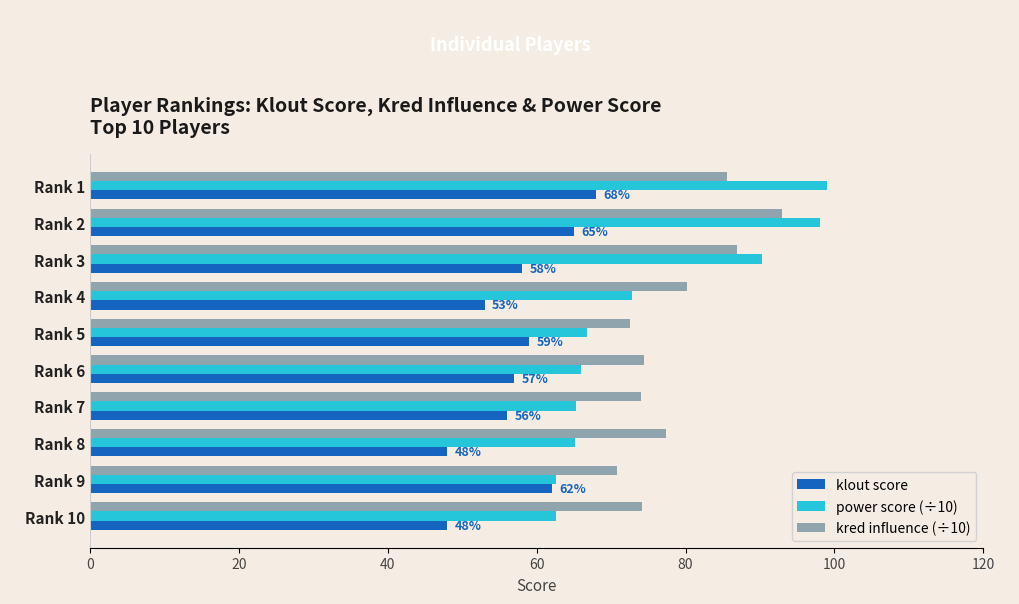

What is the smallest value displayed?

48.0